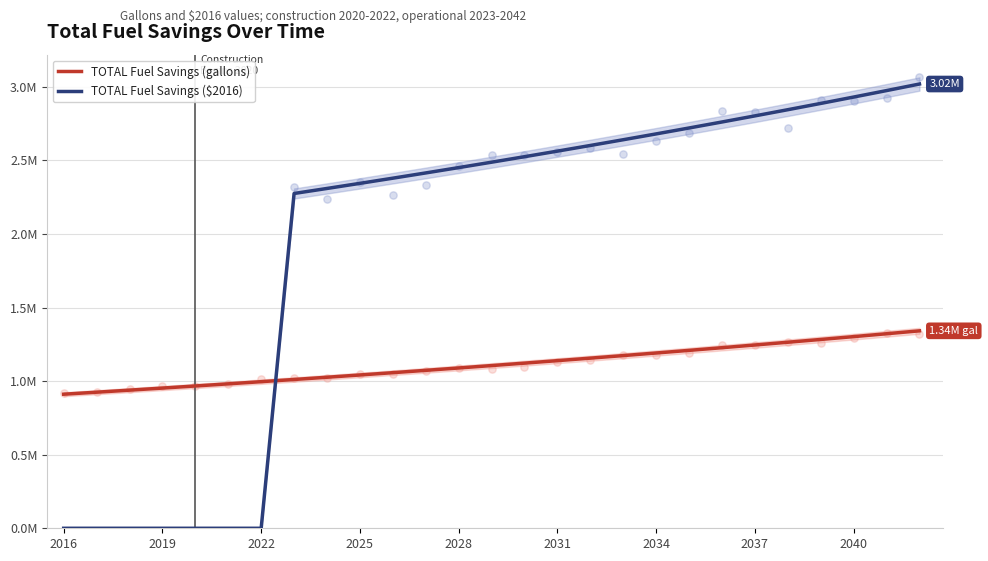

Is the value of TOTAL Fuel Savings ($2016) at 13 greater than the value of TOTAL Fuel Savings (gallons) at 19?

Yes